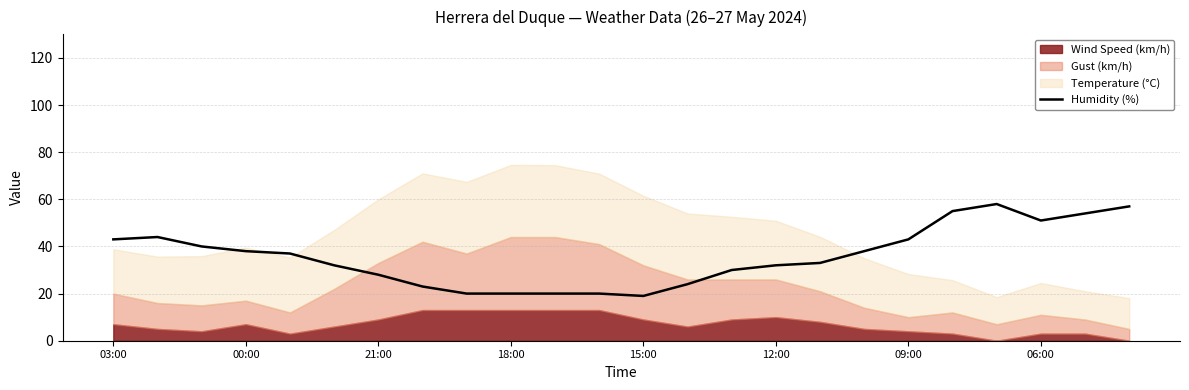

Count the number of categories in the chart.

24